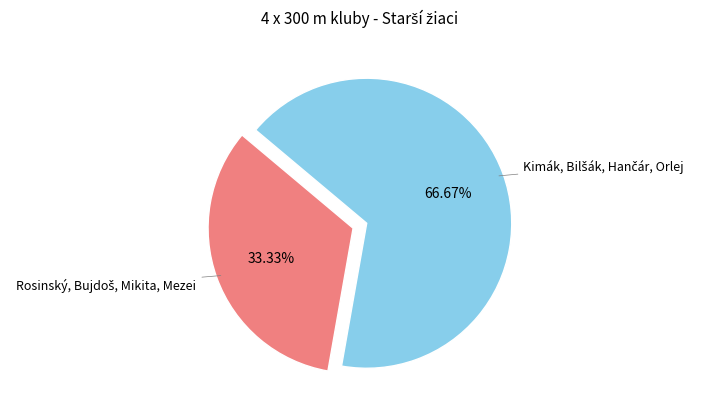

Is there any slice that represents more than half of the pie?

Yes